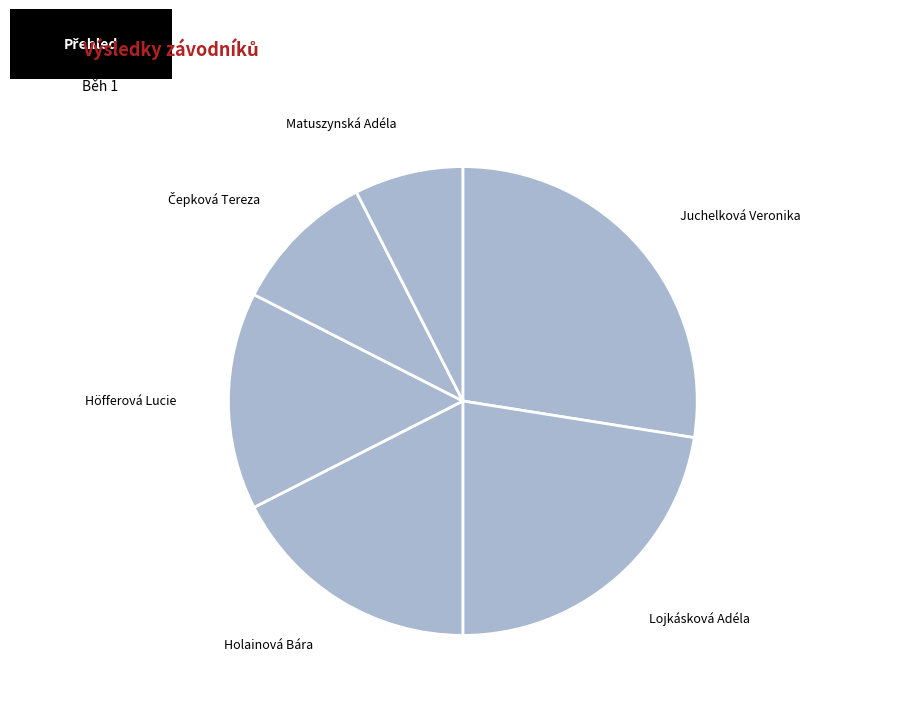

Which category has the biggest portion of the pie?

Juchelková Veronika